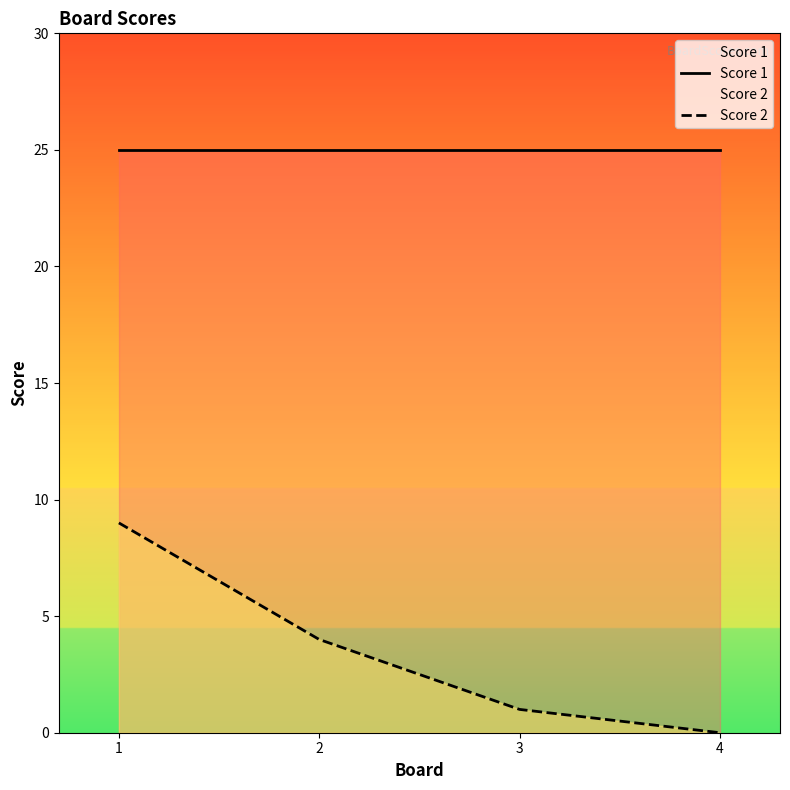

Between 3 and 4, which is larger?

3